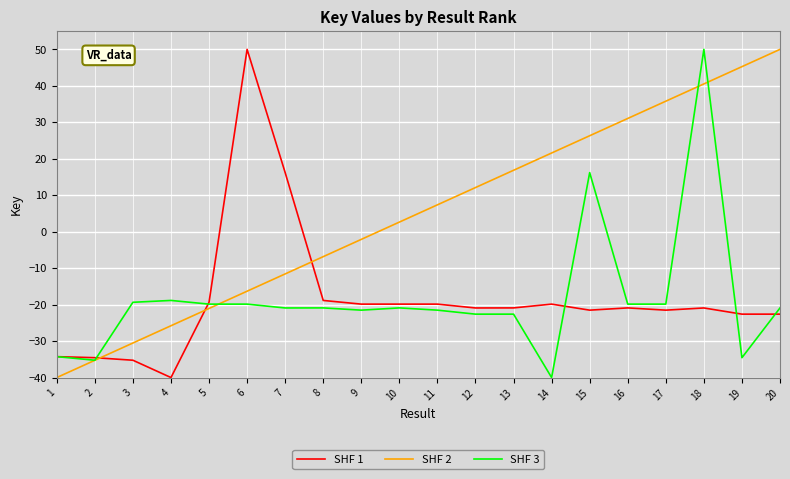

Rank the series at 3 from highest to lowest value.

SHF 3, SHF 2, SHF 1